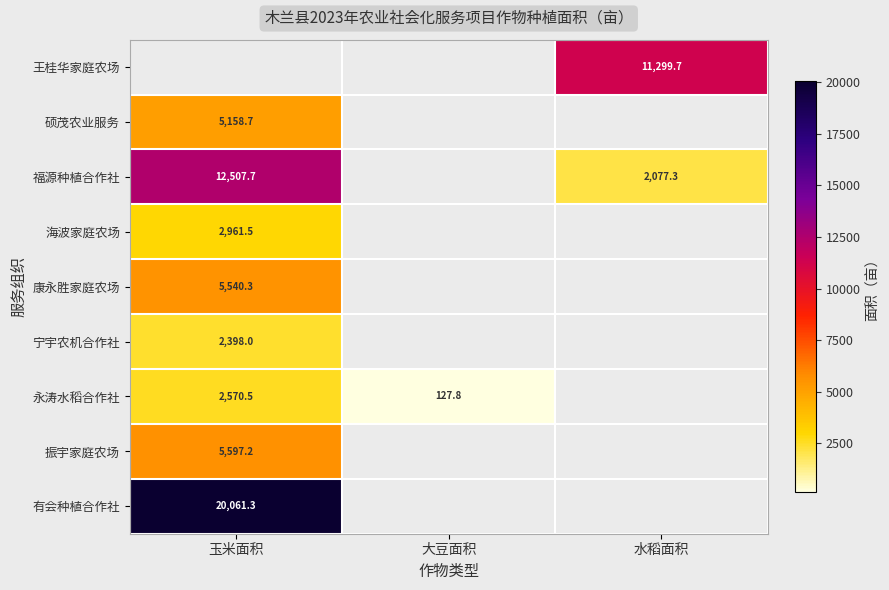

The value of 永涛水稻合作社 at 玉米面积 is 4166.6. True or false?

False